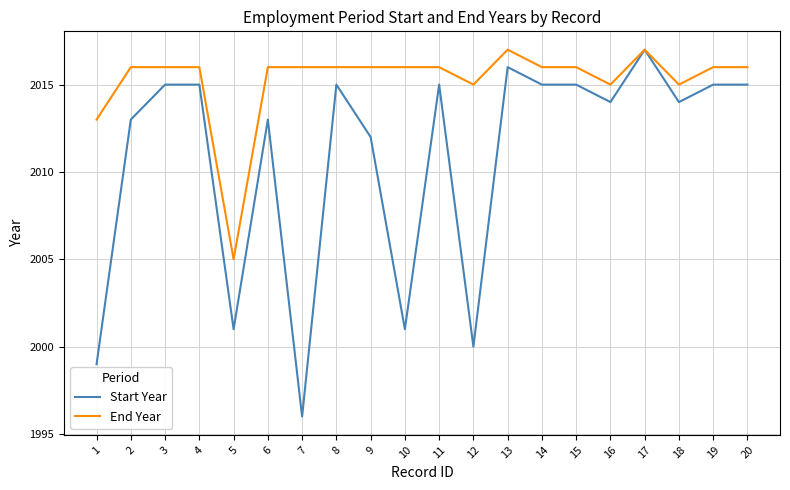

Reading left to right, extract all data points from this chart.

Start Year: 1999	2013	2015	2015	2001	2013	1996	2015	2012	2001	2015	2000	2016	2015	2015	2014	2017	2014	2015	2015
End Year: 2013	2016	2016	2016	2005	2016	2016	2016	2016	2016	2016	2015	2017	2016	2016	2015	2017	2015	2016	2016